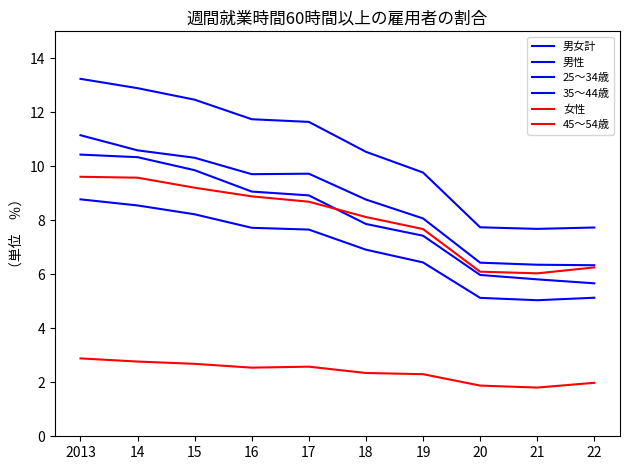

At which label does 25～34歳 reach its peak?

2013